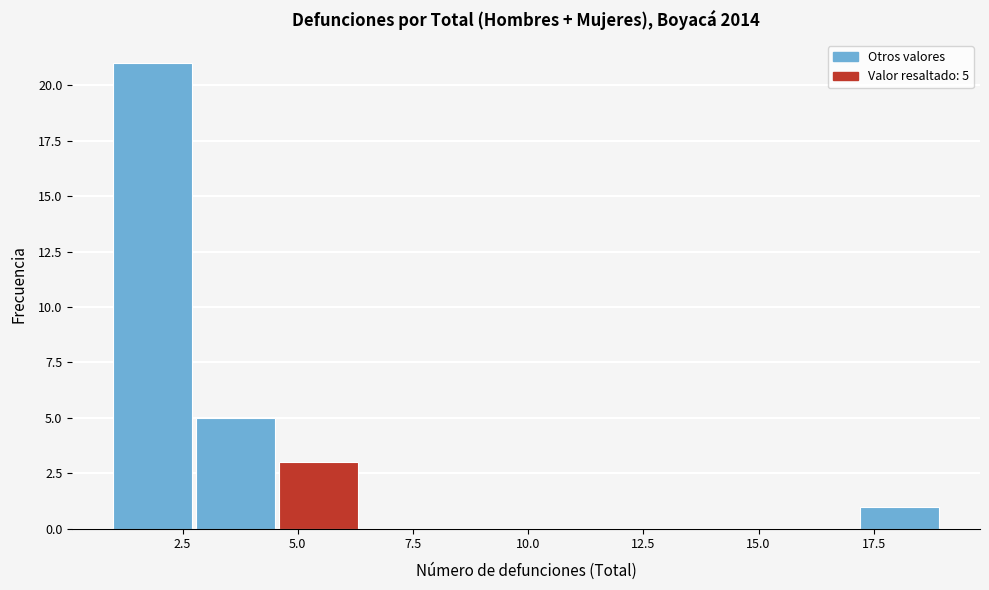

Read against the x-axis, roughly where is the centre of the tallest bar?

2.0